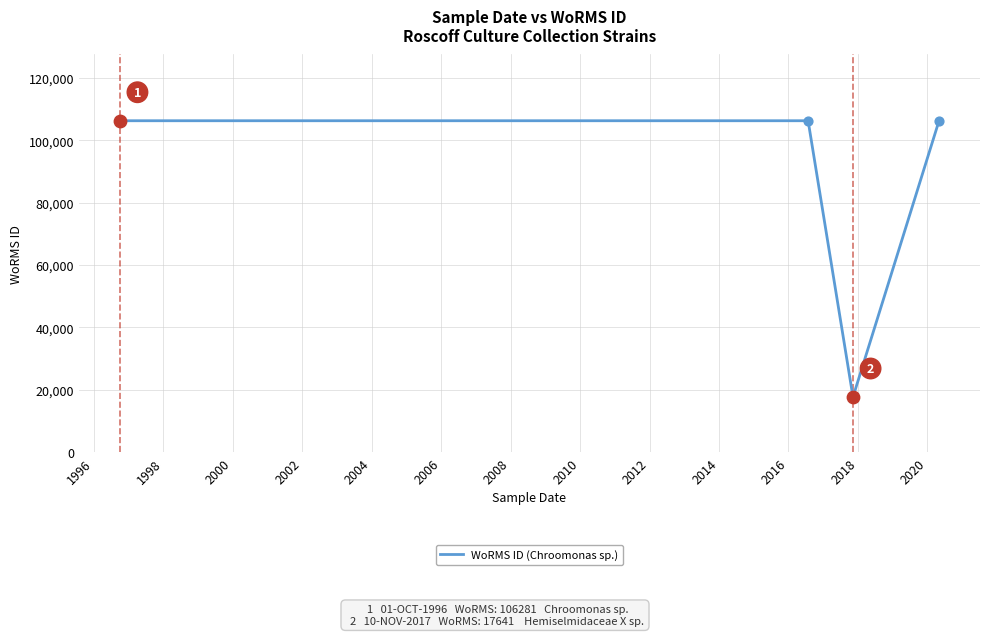

How many interior local valleys (lower than both neighbors) does the data have?

1